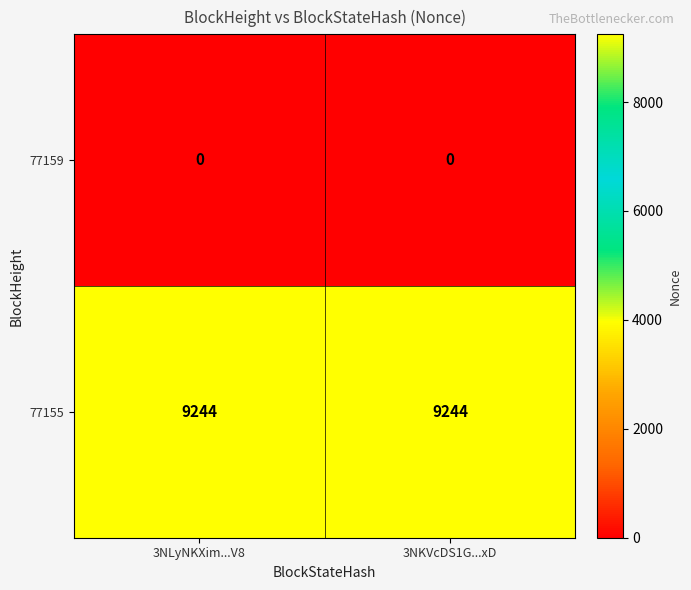

Which series has the largest total across all categories?

77155